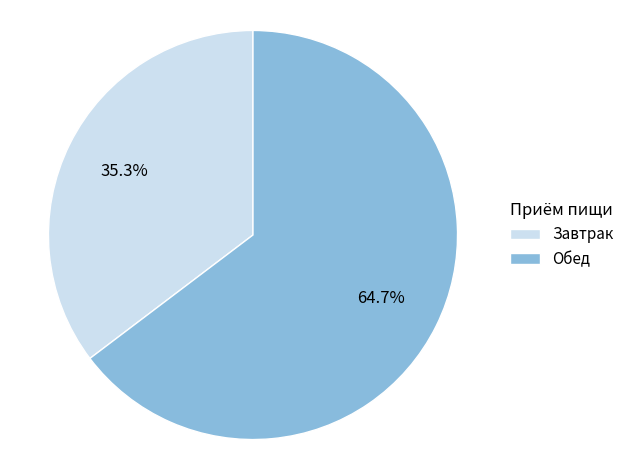

To the nearest percent, what is the average slice percentage?

50%